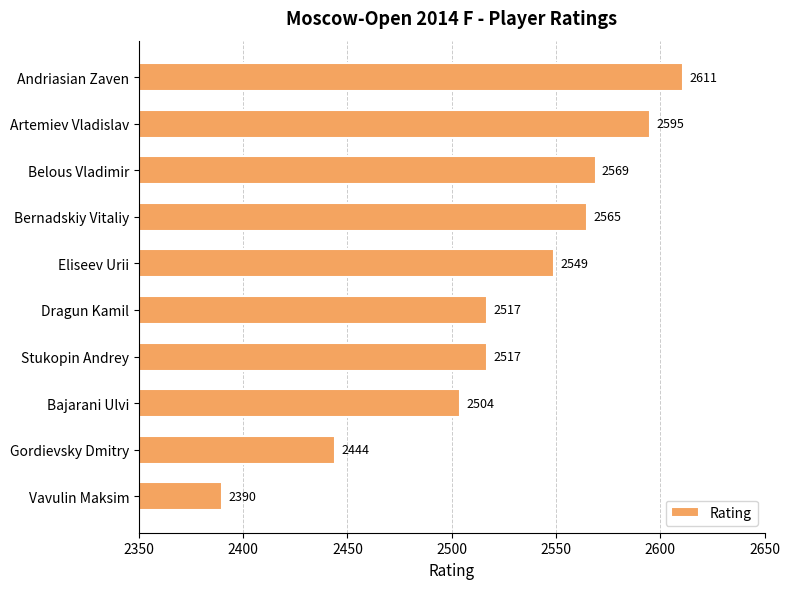

Is it true that the value at Artemiev Vladislav is 2595?

True